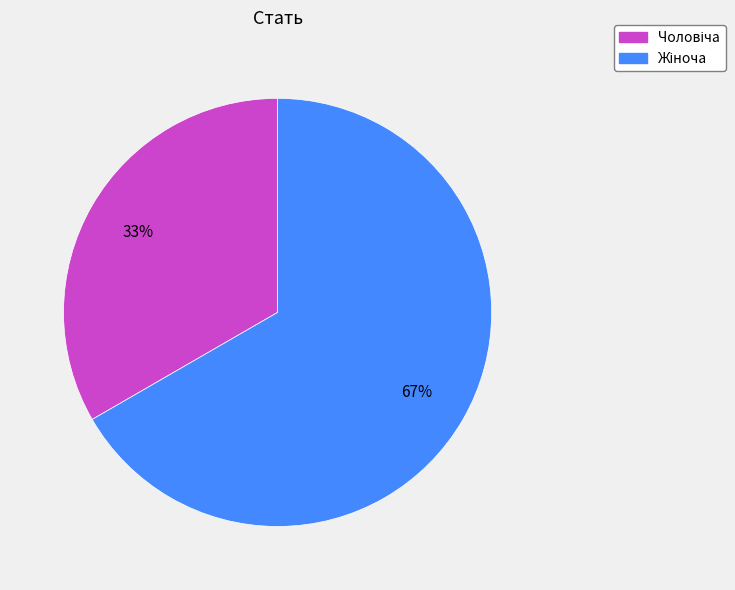

Does any single category account for the majority?

Yes